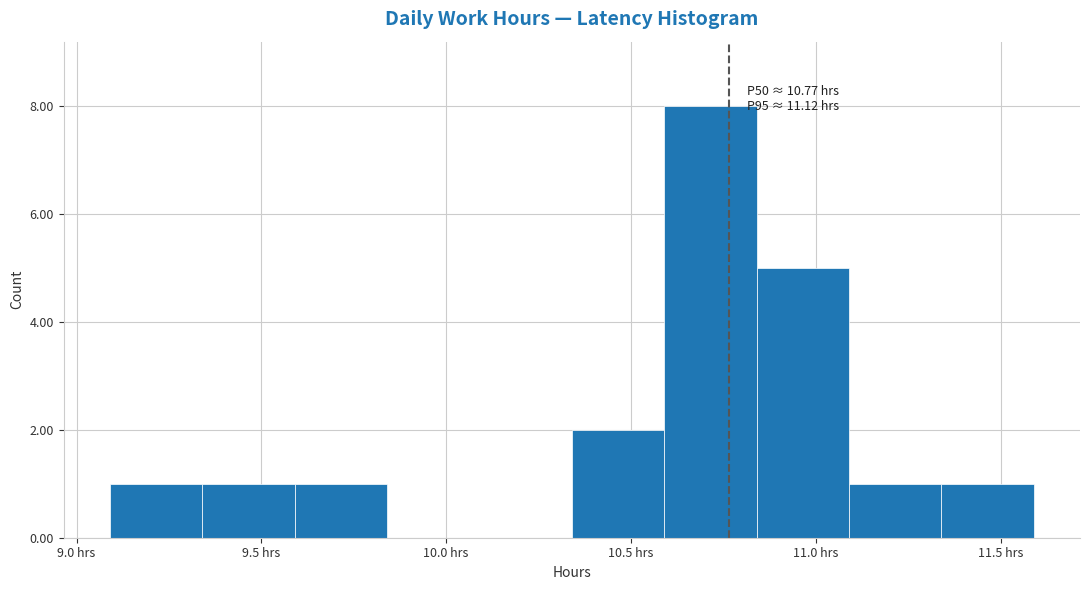

Over which range of the x-axis is the bar tallest?

10.59 to 10.84